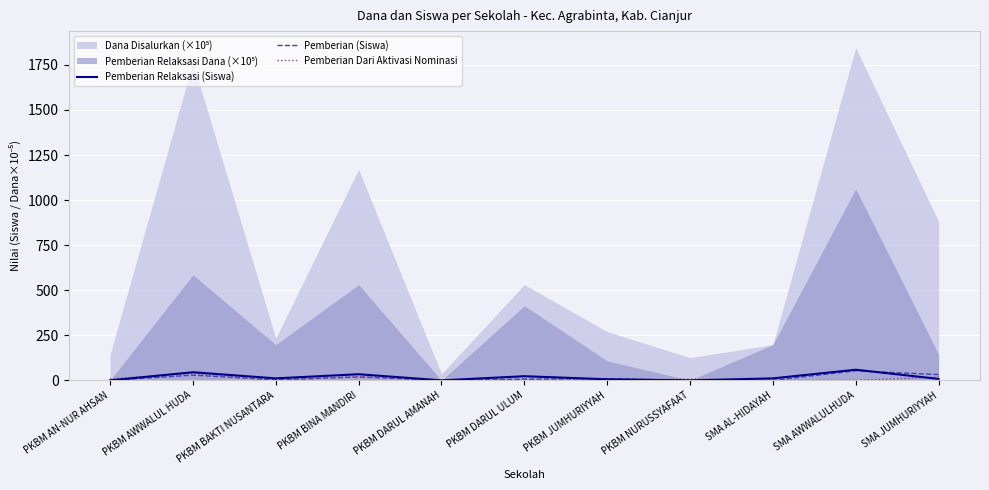

The value of Pemberian Relaksasi (Siswa) at PKBM DARUL AMANAH is 0. True or false?

True